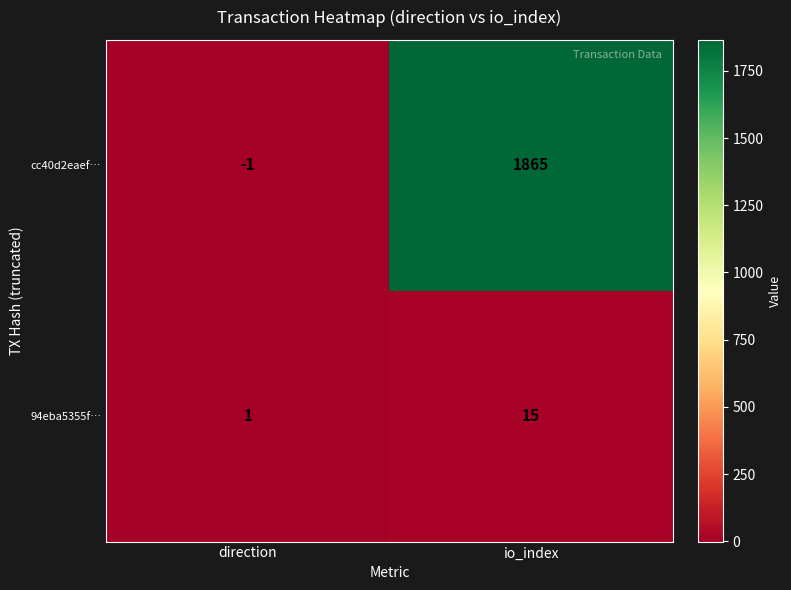

Reading right to left, extract all data points from this chart.

cc40d2eaef…: io_index=1865	direction=-1
94eba5355f…: io_index=15	direction=1